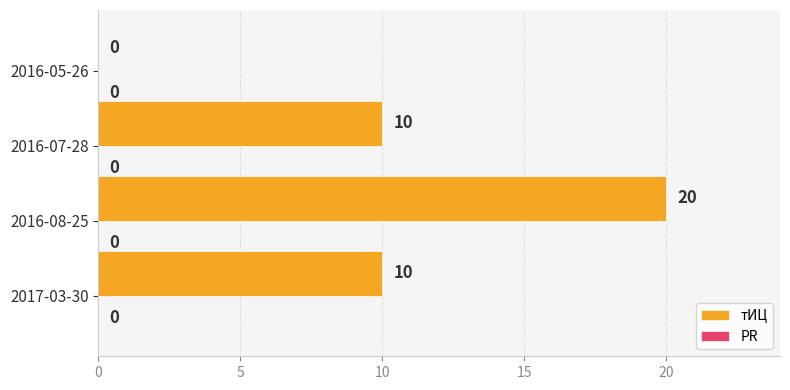

Which has a higher value, 2016-05-26 or 2016-08-25?

2016-08-25